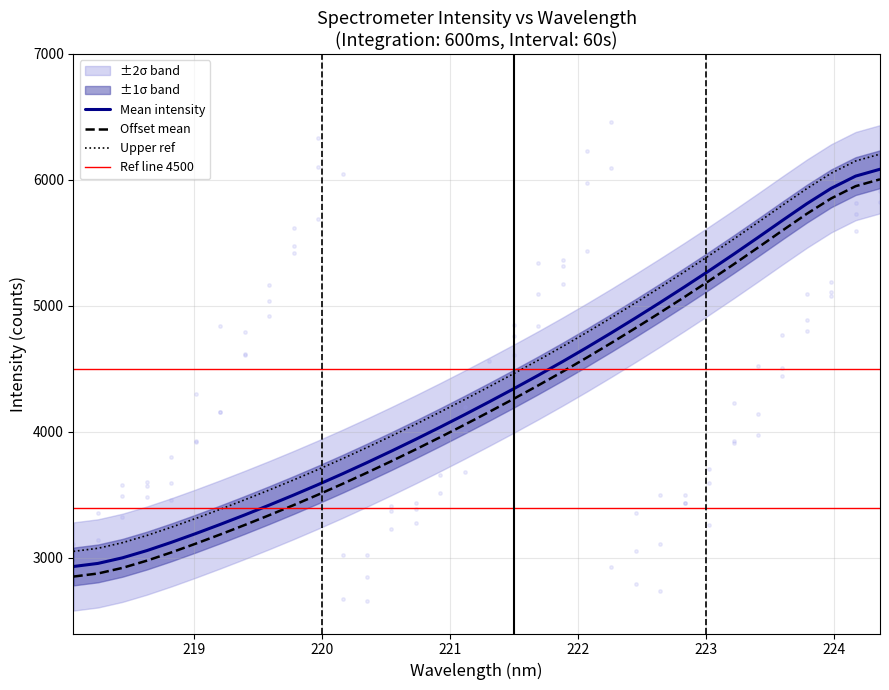

What is the change in value from 222.4538 to 223.7895?

+905.3